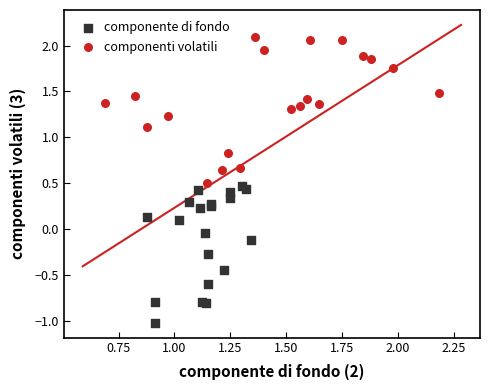

What are all the series names shown in the legend?

componente di fondo, componenti volatili